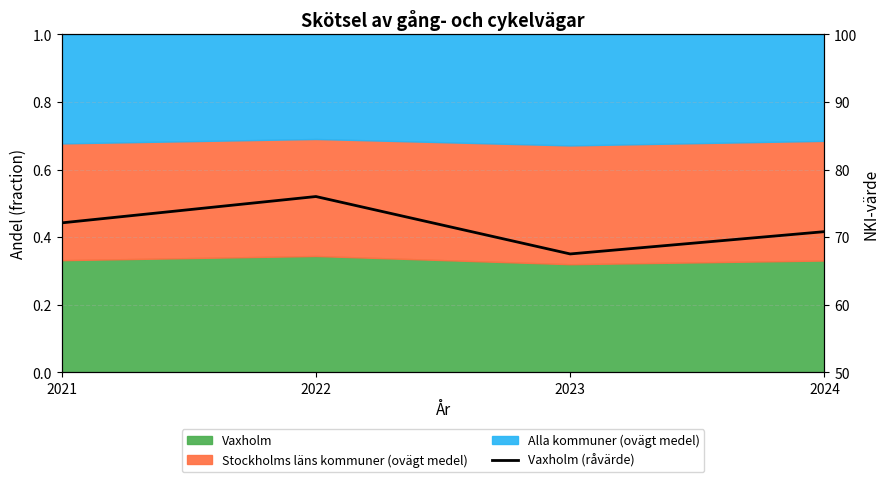

True or false: the data shows 105.2 at 2023.

False